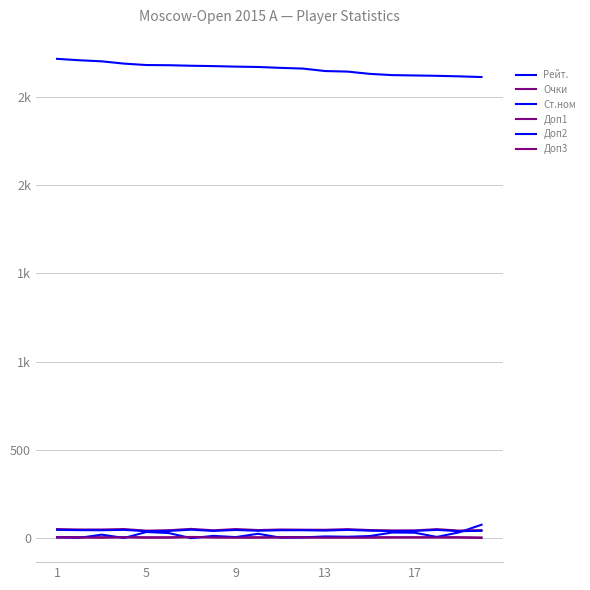

Where does the Доп3 series first go above 5?

13